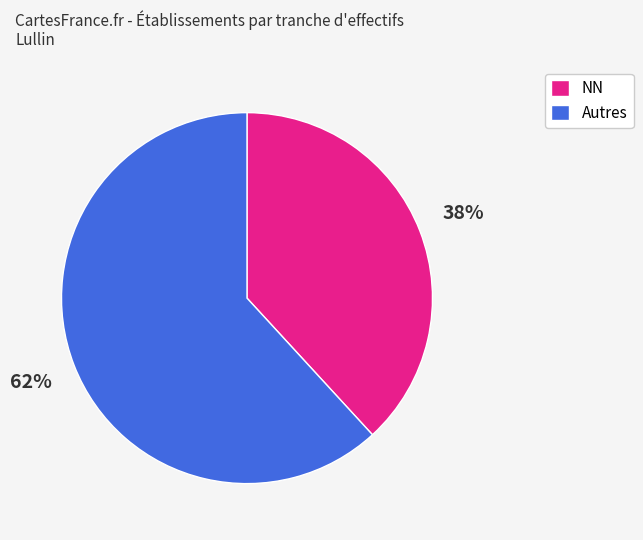

To the nearest percent, what is the difference between the Autres and NN slice percentages?

24%